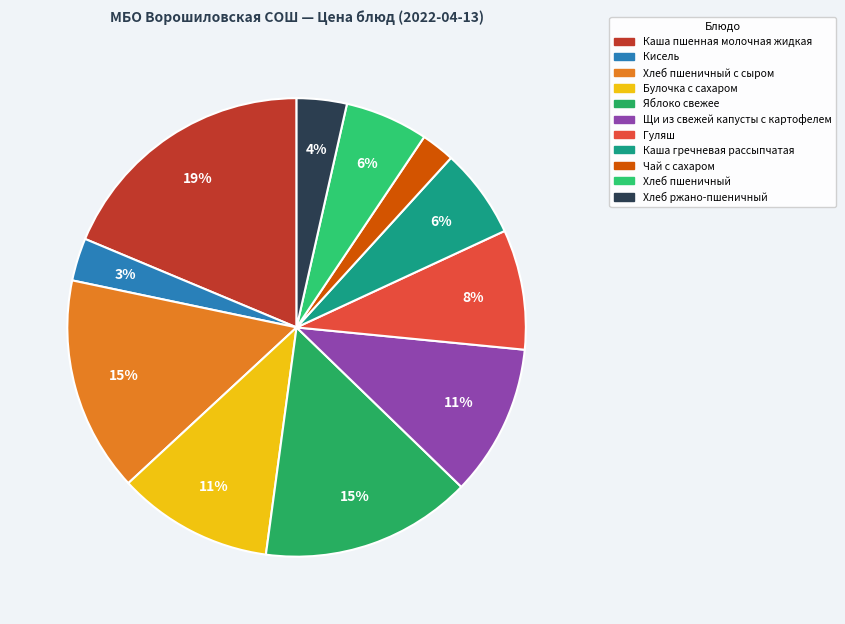

Rank the categories by value from lowest to highest.

Чай с сахаром, Кисель, Хлеб ржано-пшеничный, Хлеб пшеничный, Каша гречневая рассыпчатая, Гуляш, Щи из свежей капусты с картофелем, Булочка с сахаром, Яблоко свежее, Хлеб пшеничный с сыром, Каша пшенная молочная жидкая